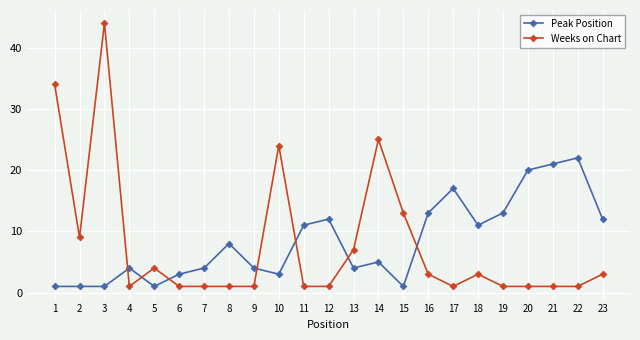

True or false: Peak Position has more than 0 points higher than both neighbors.

True